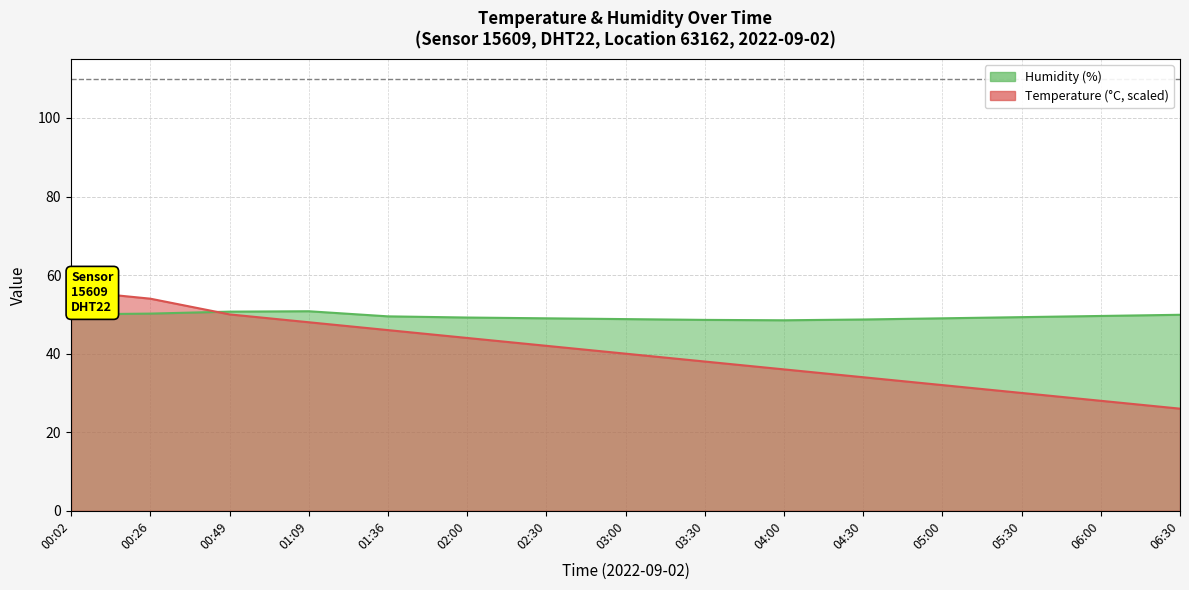

What is the spread (max minus min) of values at 02:00?

5.2